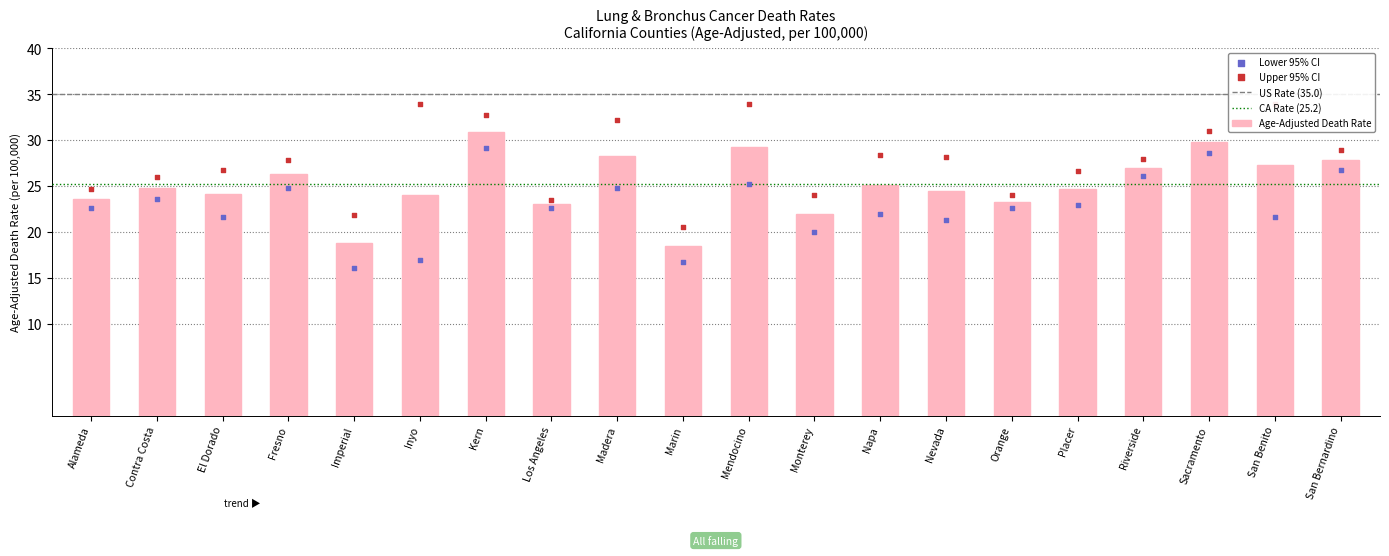

At how many categories does at least one series exceed 27?

11